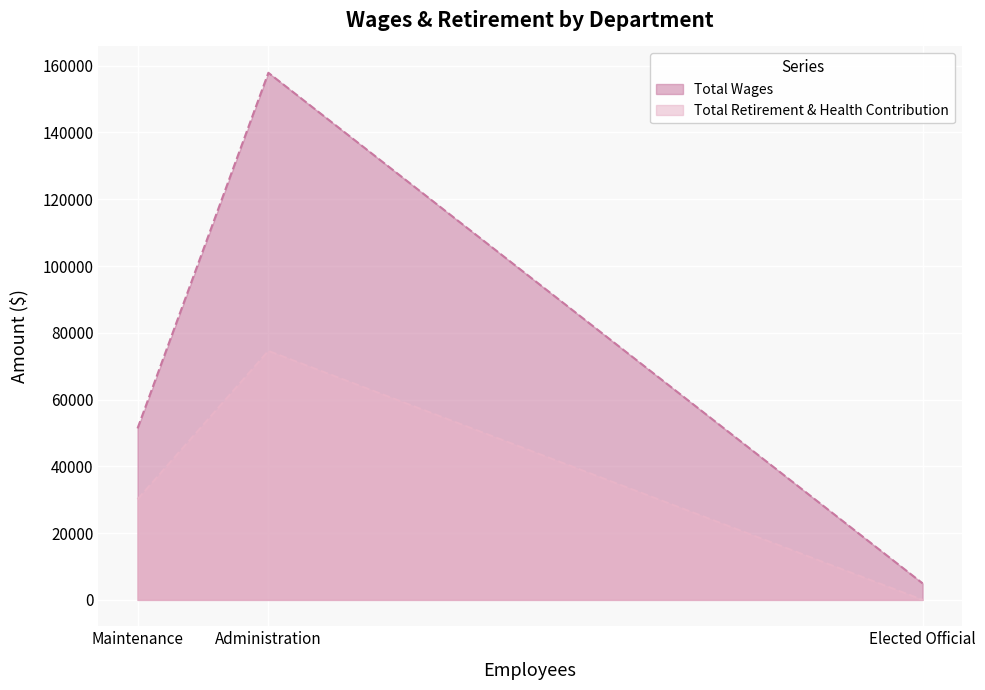

The value of Total Wages at Elected Official is 4950. True or false?

True